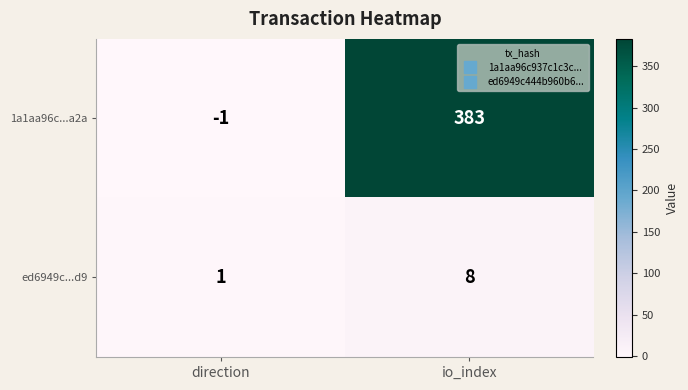

What is the maximum value shown in the chart?

383